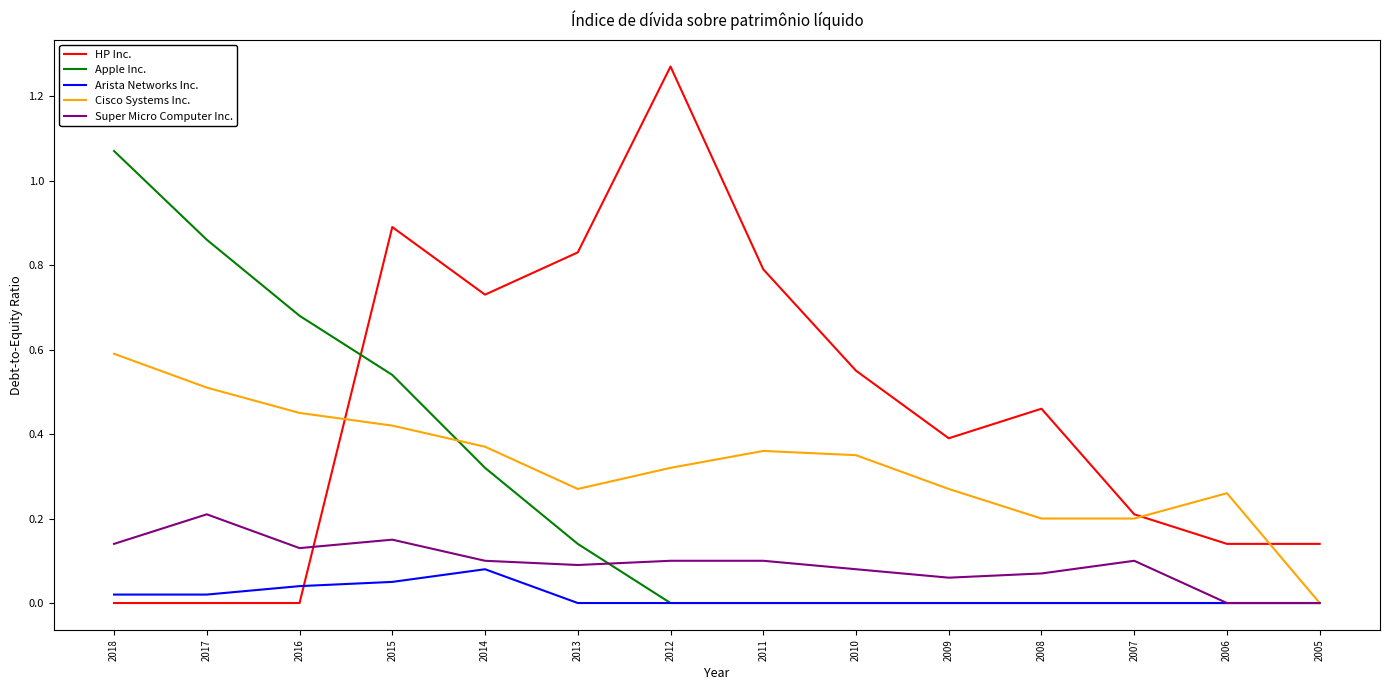

Where do Apple Inc. and Cisco Systems Inc. first cross each other?

2015 and 2014